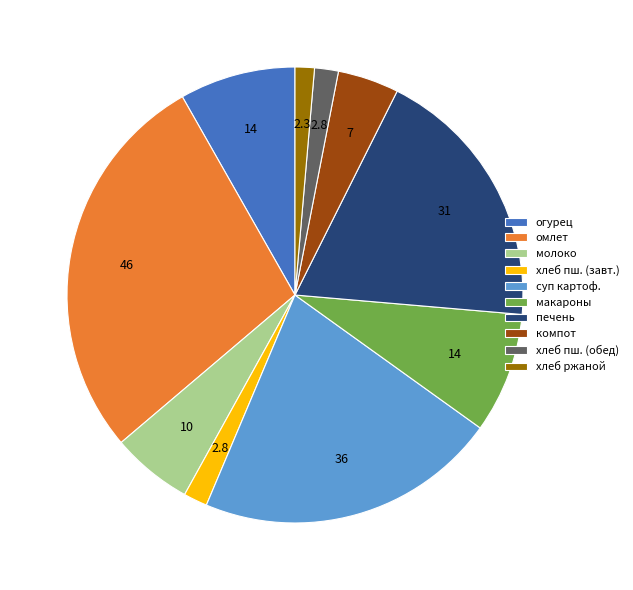

Between макароны and печень, which is larger?

печень